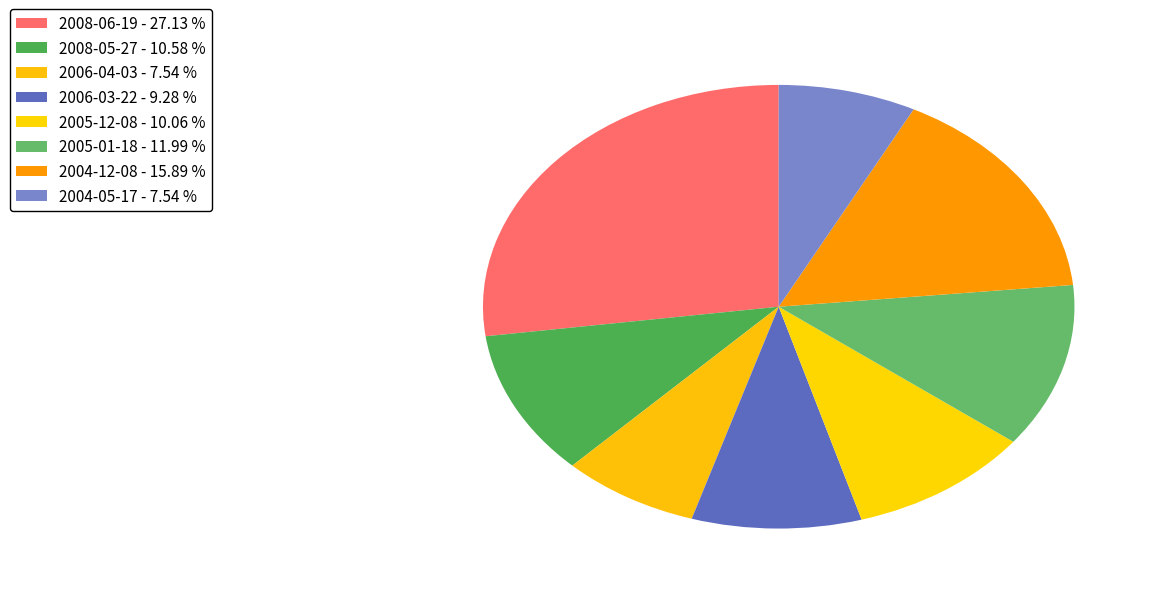

Which has a higher value, 2006-04-03 or 2006-03-22?

2006-03-22